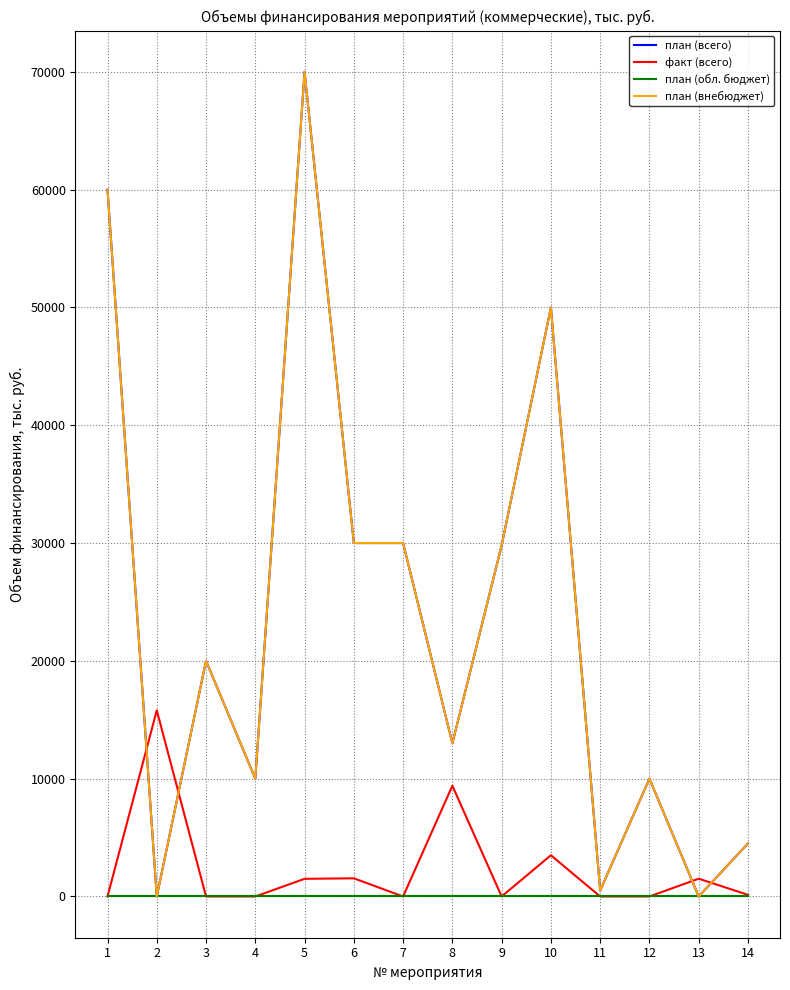

Is this an area chart (filled region under the line)?

No